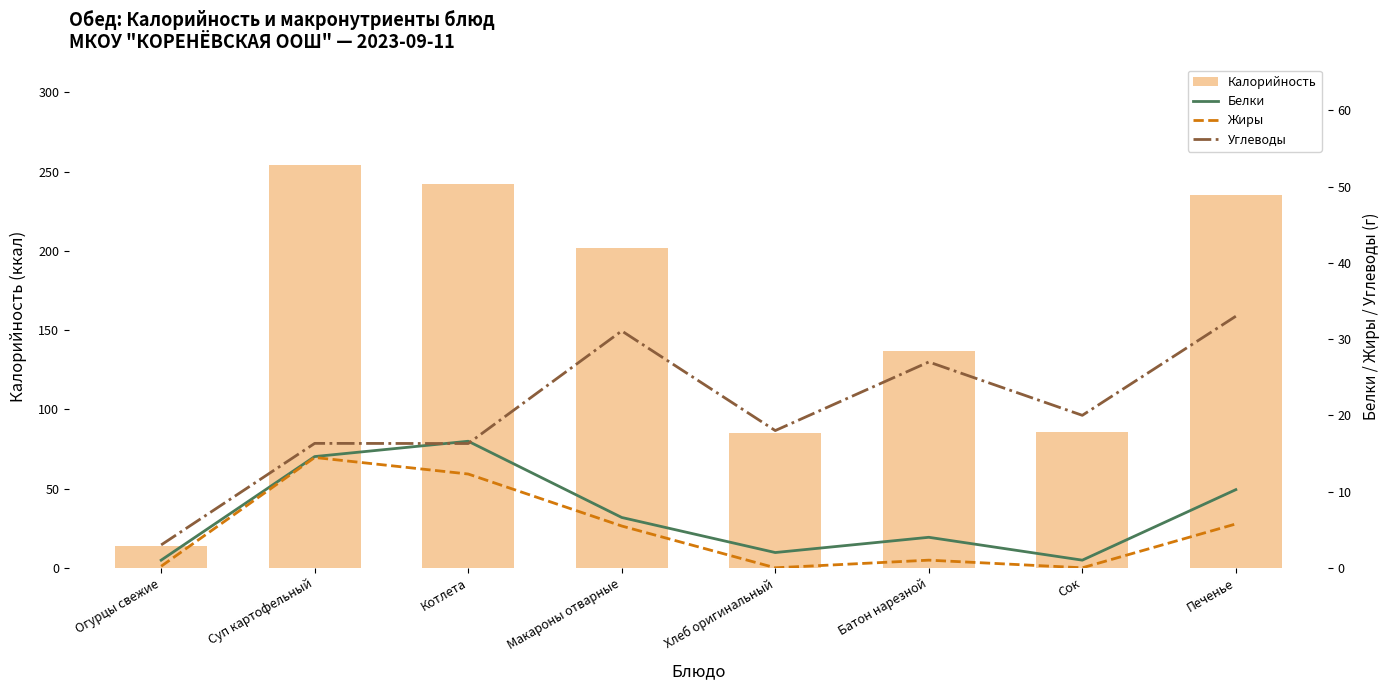

Reading left to right, what are all the values shown in this chart?

Калорийность: Огурцы свежие=14.0	Суп картофельный=254.0	Котлета=242.0	Макароны отварные=202.0	Хлеб оригинальный=85.0	Батон нарезной=137.0	Сок=86.0	Печенье=235.0
Белки: Огурцы свежие=1.0	Суп картофельный=14.6	Котлета=16.6	Макароны отварные=6.6	Хлеб оригинальный=2.0	Батон нарезной=4.0	Сок=1.0	Печенье=10.2
Жиры: Огурцы свежие=0.2	Суп картофельный=14.5	Котлета=12.3	Макароны отварные=5.5	Хлеб оригинальный=0.0	Батон нарезной=1.0	Сок=0.0	Печенье=5.8
Углеводы: Огурцы свежие=3.0	Суп картофельный=16.3	Котлета=16.3	Макароны отварные=31.1	Хлеб оригинальный=18.0	Батон нарезной=27.0	Сок=20.0	Печенье=33.0